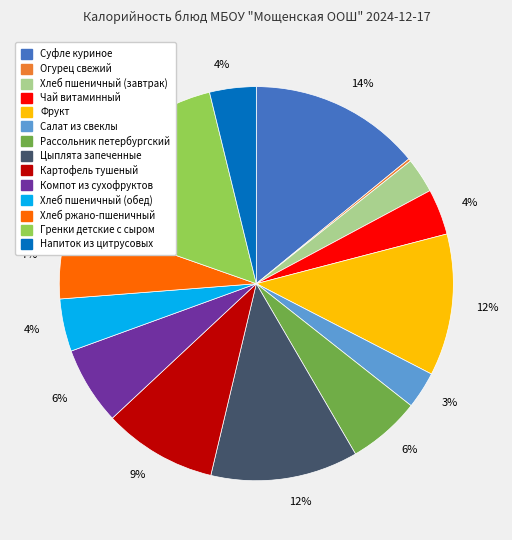

True or false: Хлеб пшеничный (завтрак) accounts for 3% of the total.

True